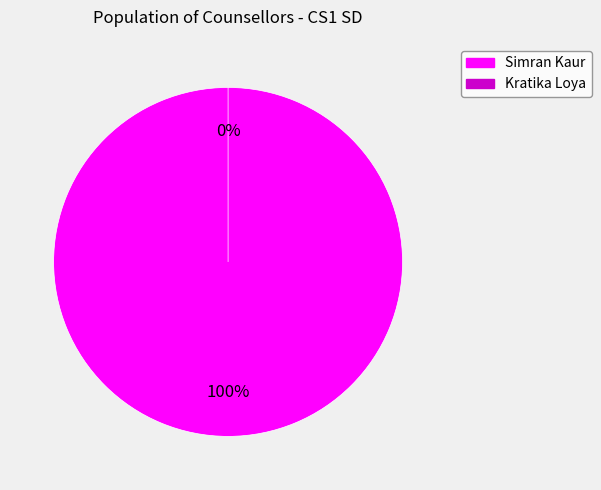

Is there a majority slice in this chart?

Yes